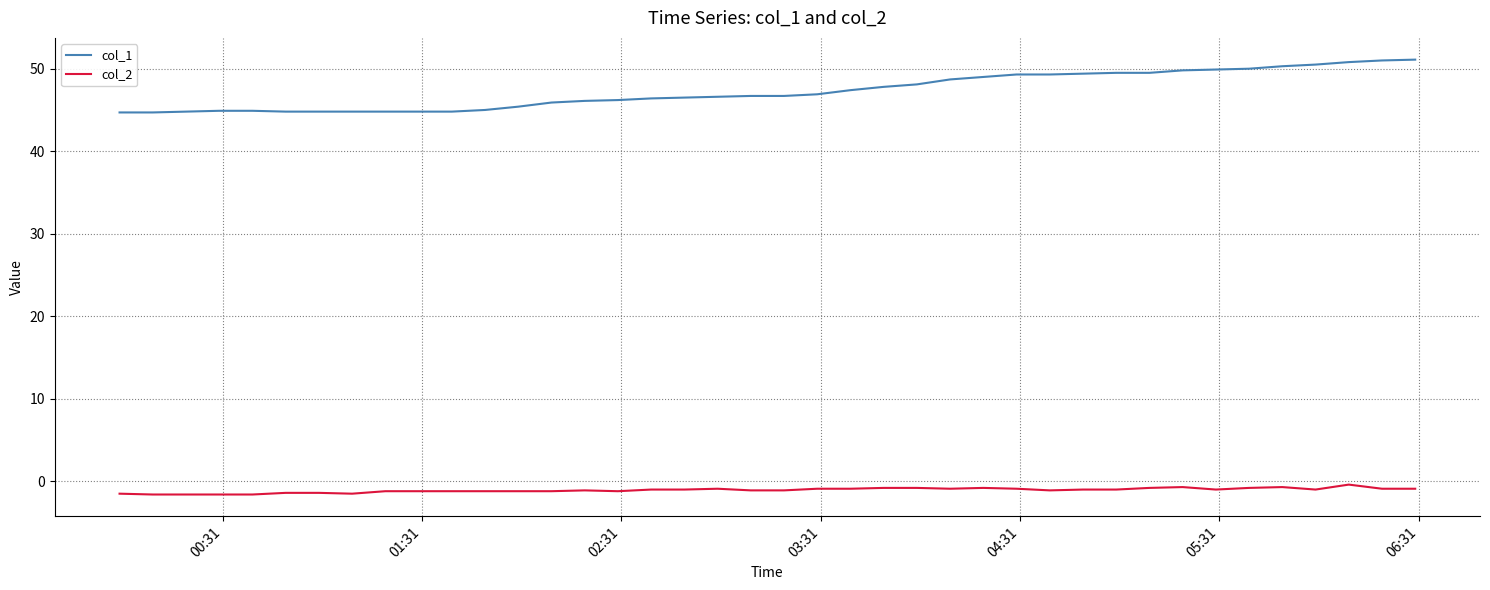

Which series has the largest total across all categories?

col_1